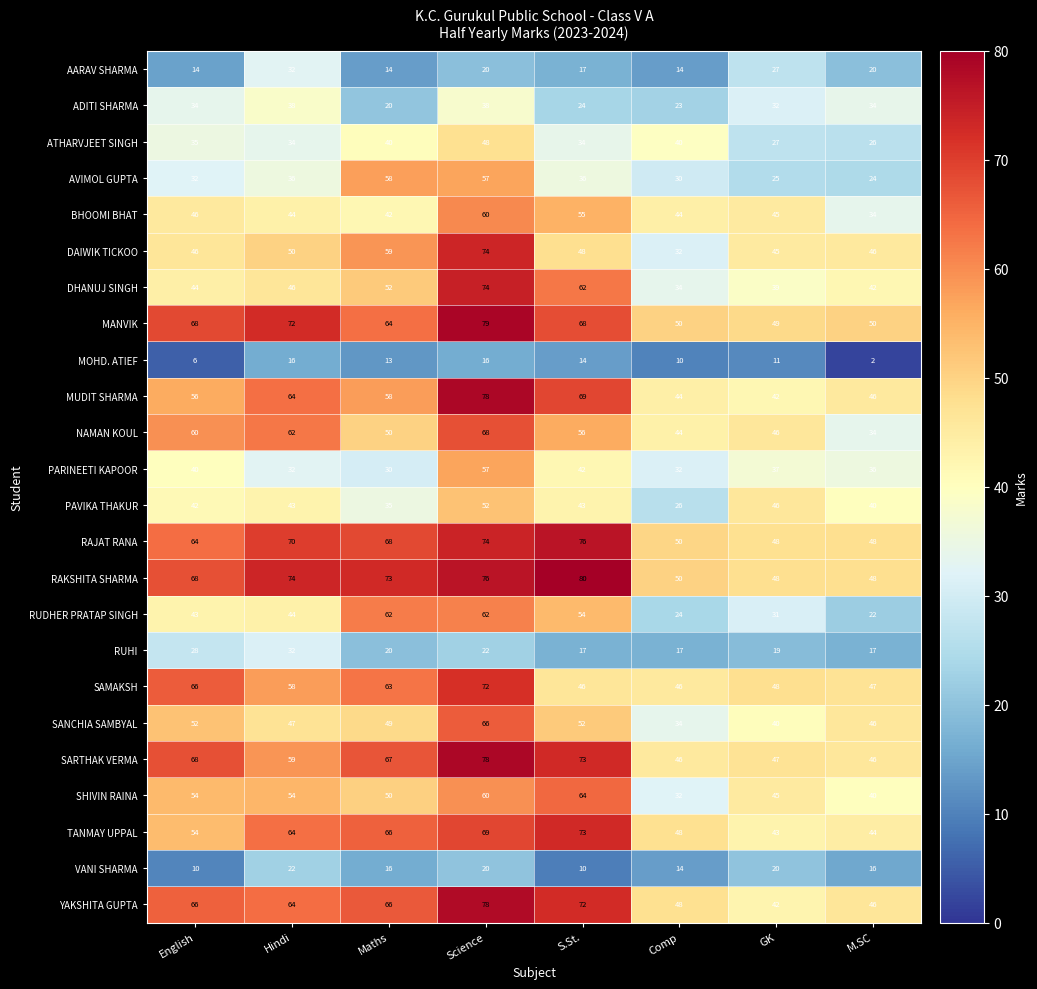

What is the greatest value displayed?

80